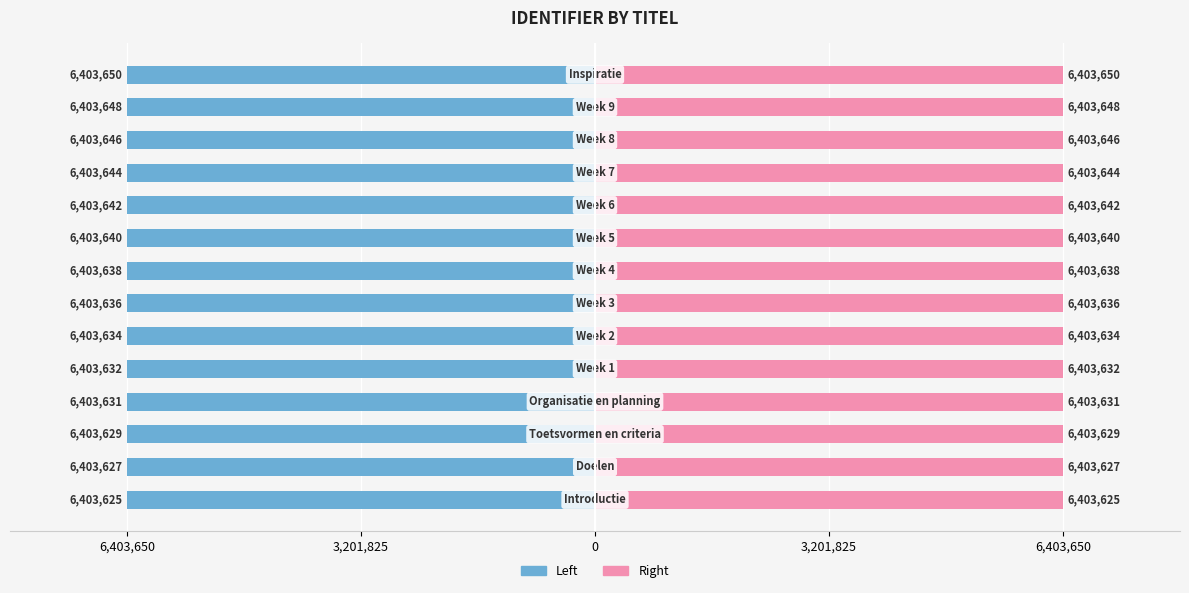

At 3,201,825, list the series in order from smallest to largest.

Identifier (Left), Identifier (Right)